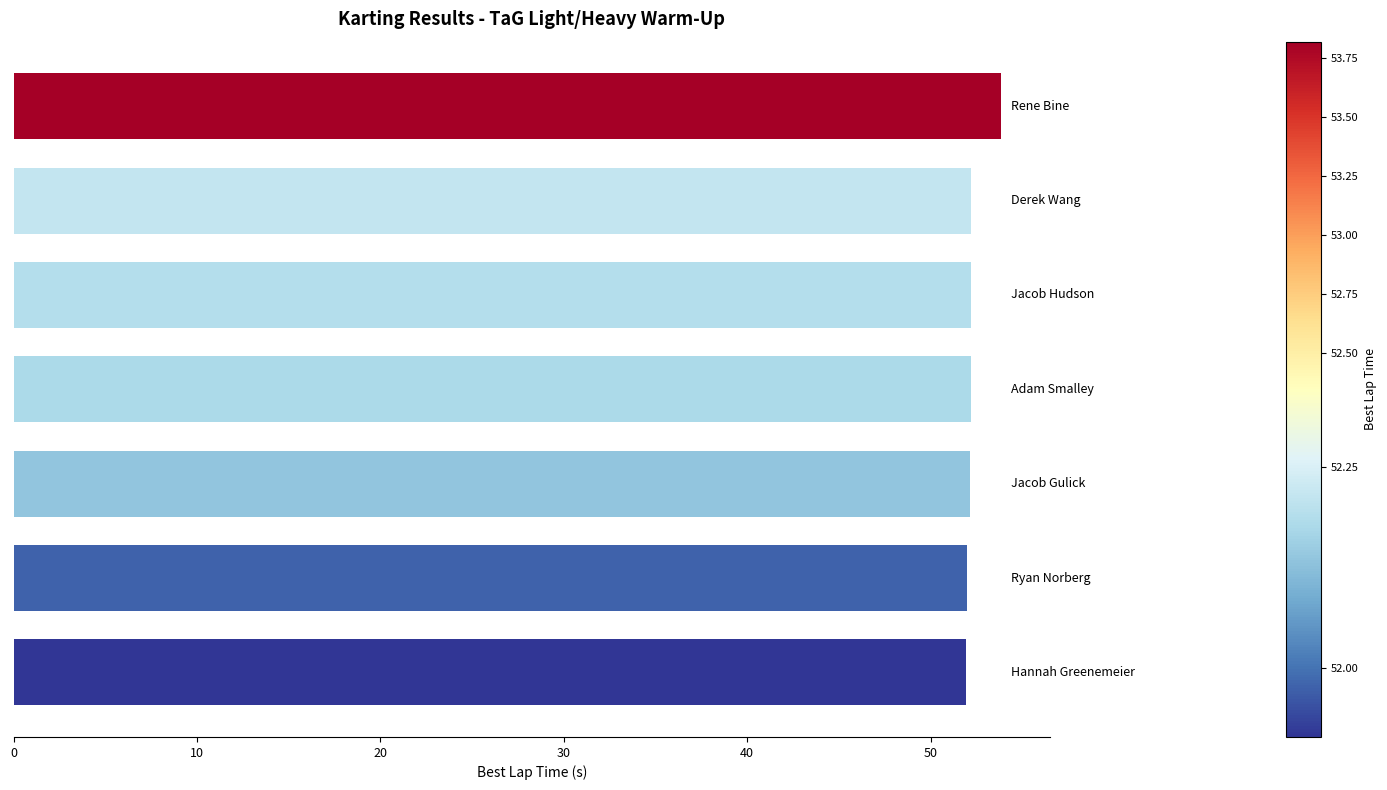

What is the smallest value displayed?

51.9